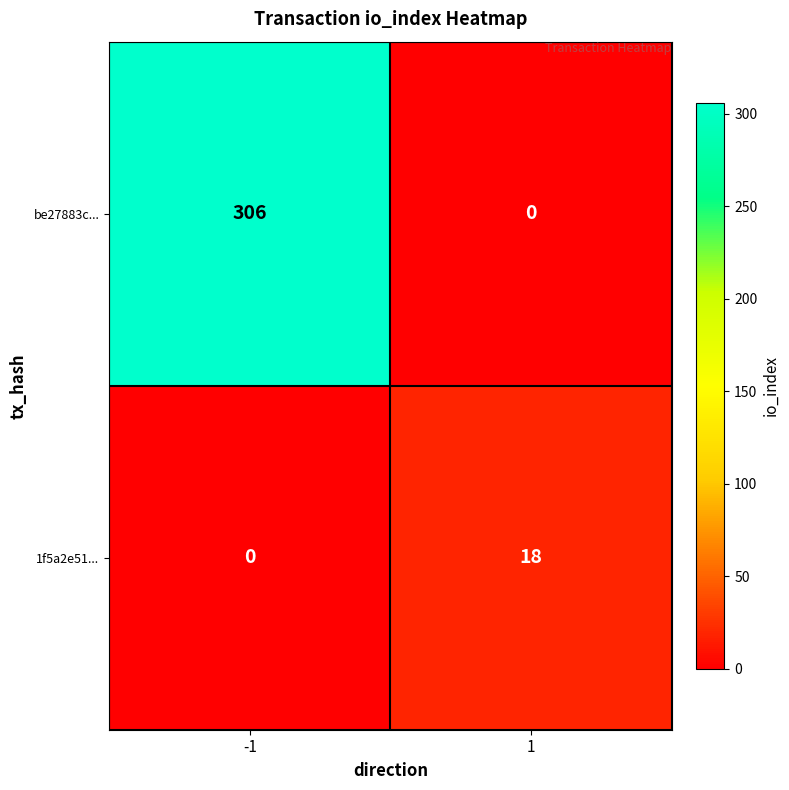

Rank the series at -1 from highest to lowest value.

be27883c..., 1f5a2e51...